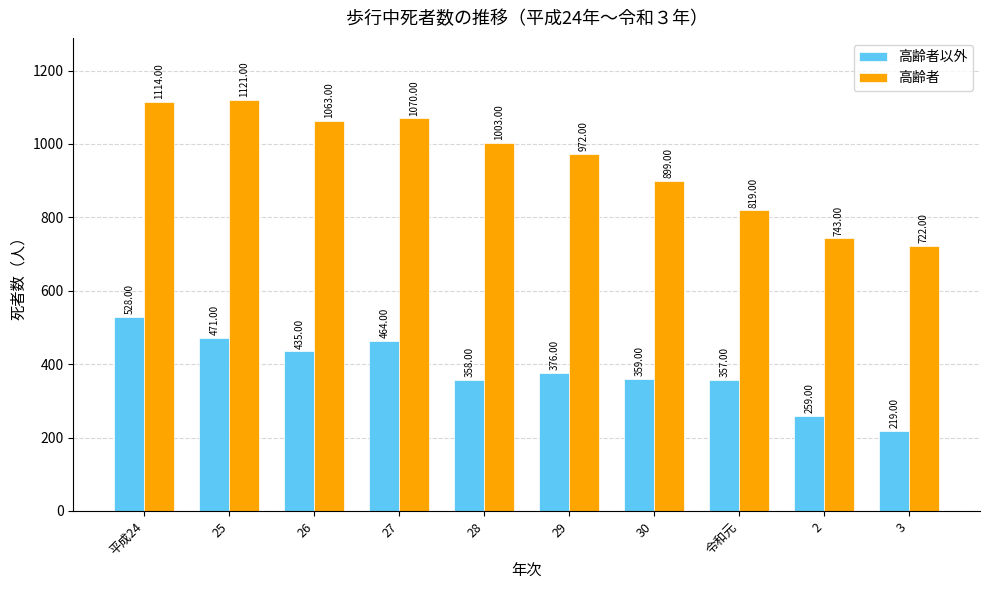

The value of 高齢者以外 at 平成24 is 528. True or false?

True